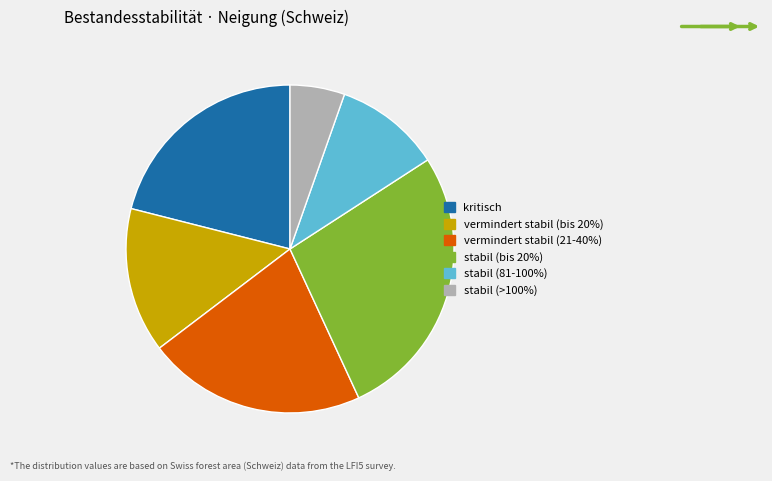

Combined, do stabil (>100%) and vermindert stabil (bis 20%) account for over 50%?

No